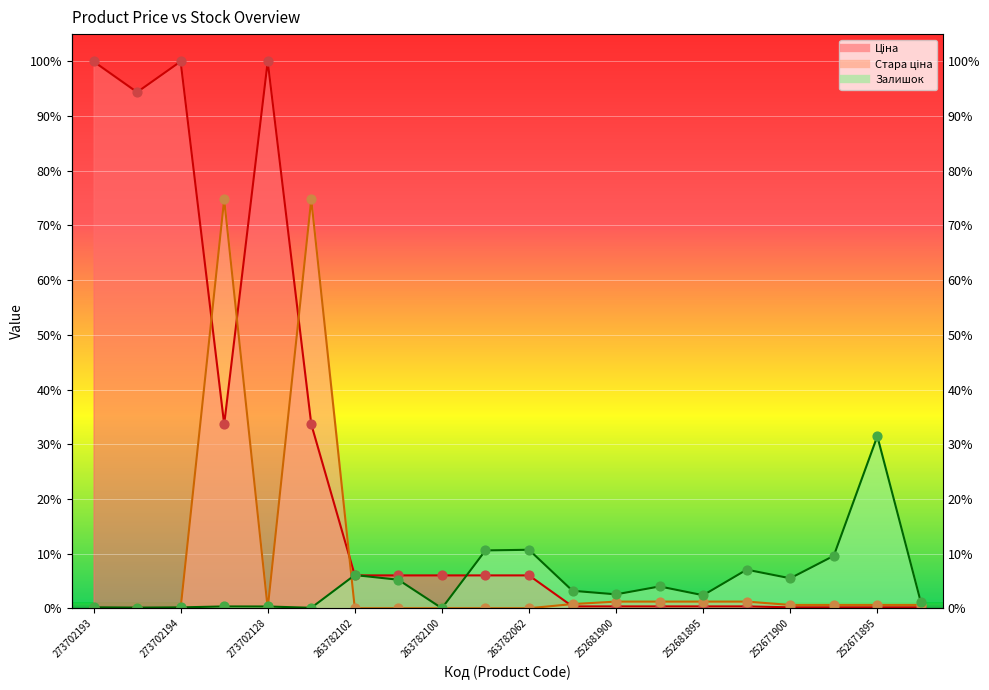

Which series has the largest total across all categories?

Ціна